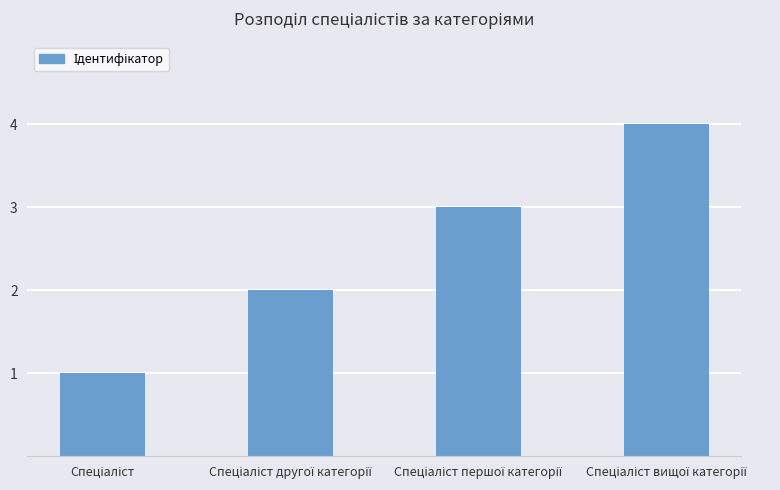

What is the maximum value shown in the chart?

4